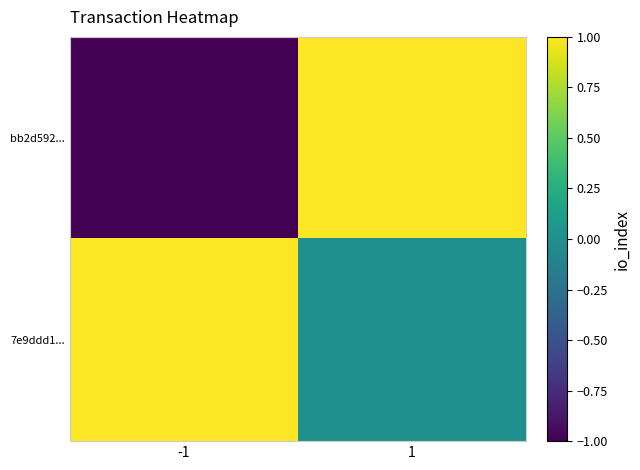

Reading left to right, extract all data points from this chart.

bb2d592...: -1=-1	1=1
7e9ddd1...: -1=1	1=0